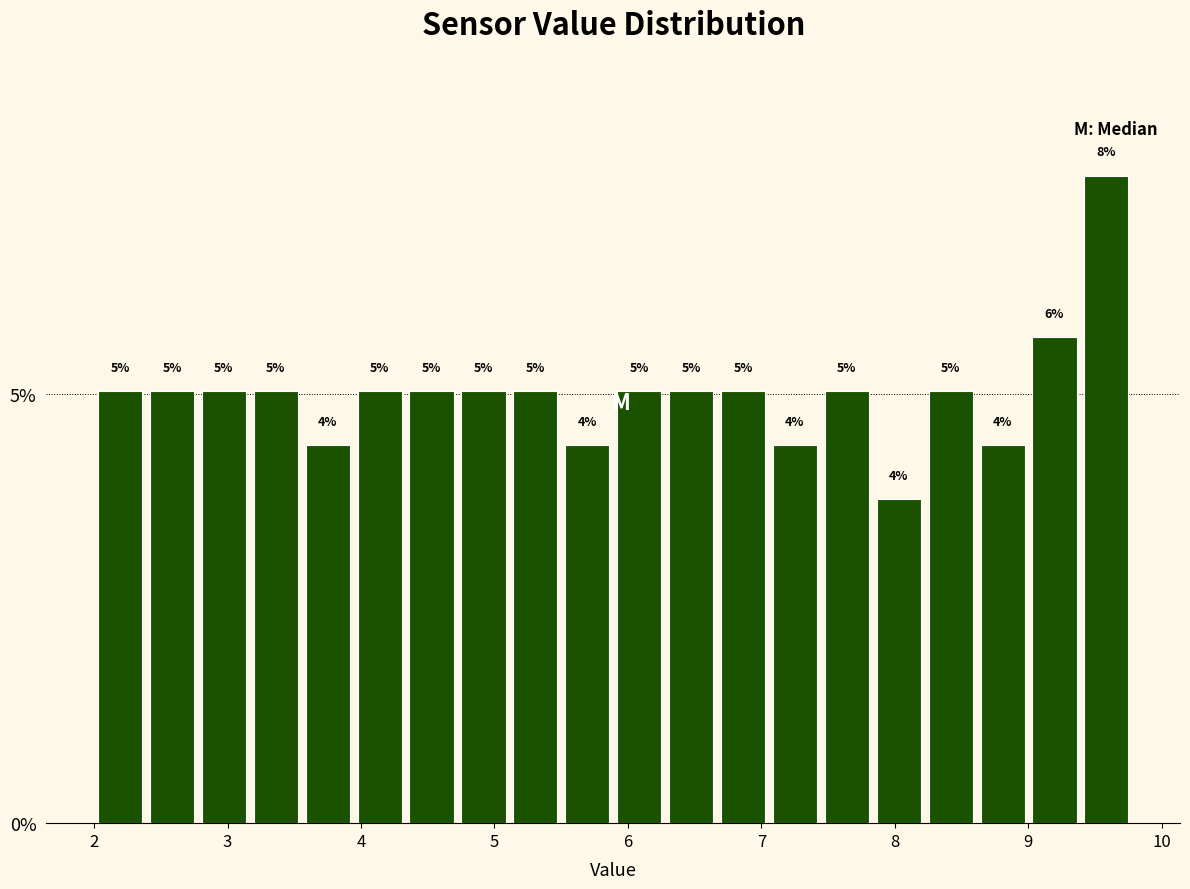

Around what value on the x-axis is the tallest bar? Give the approximate position of its centre, as read against the axis.

9.6